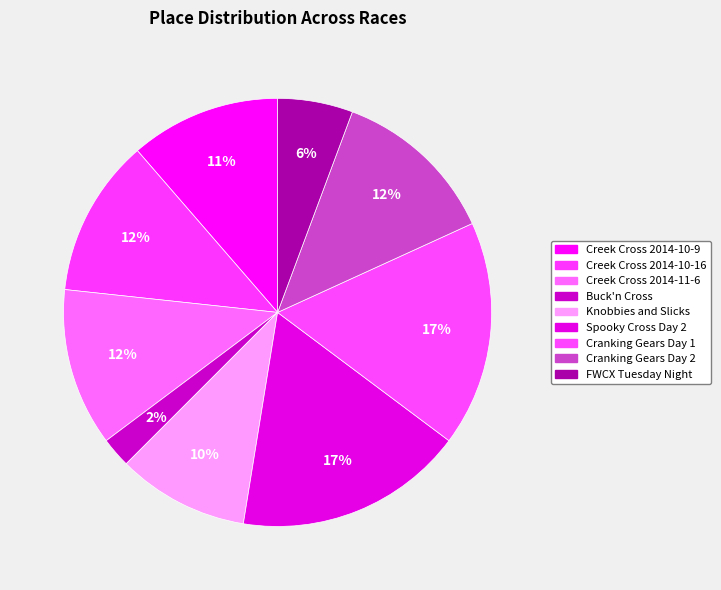

Is Knobbies and Slicks the majority of the pie?

No